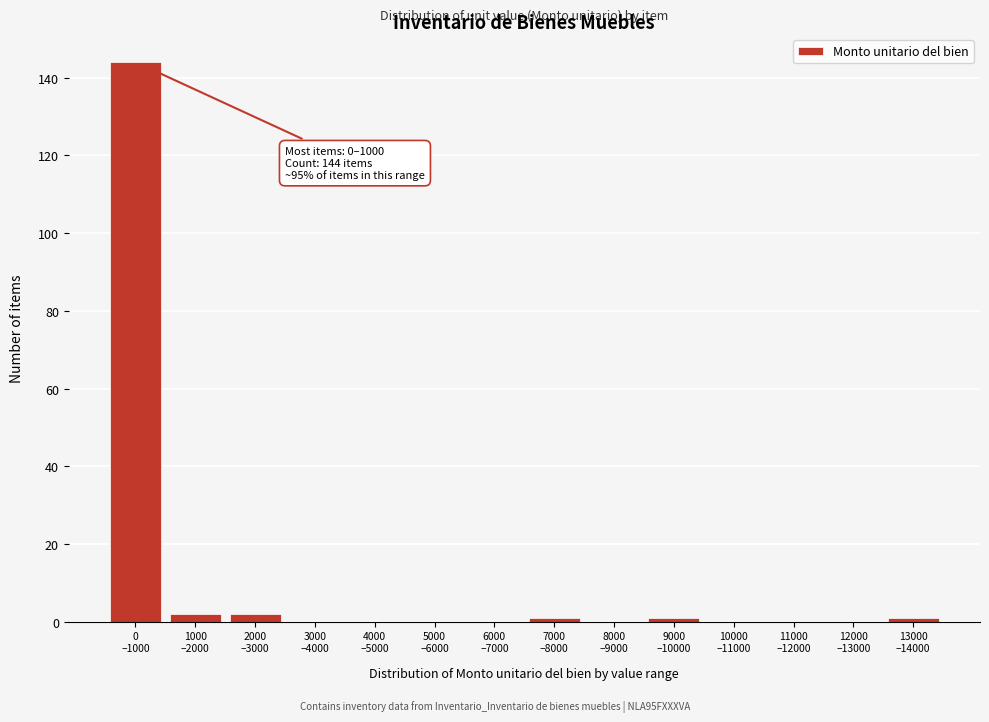

What is the greatest value displayed?

144